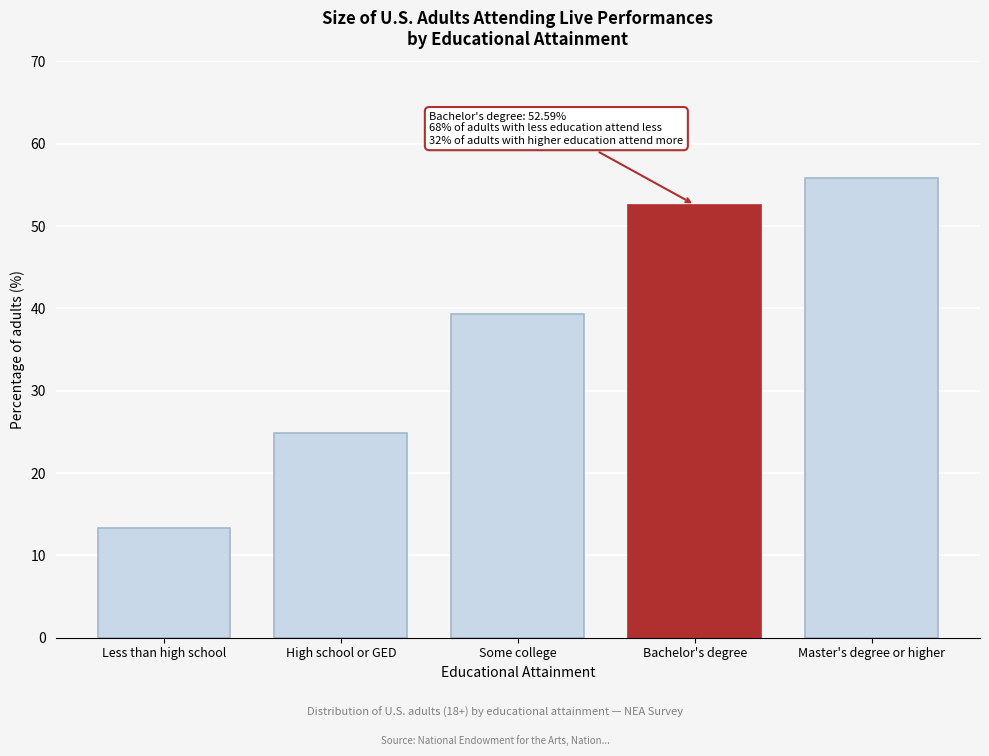

Reading left to right, extract all data points from this chart.

Less than high school=13.3	High school or GED=24.8	Some college=39.4	Bachelor's degree=52.6	Master's degree or higher=55.8